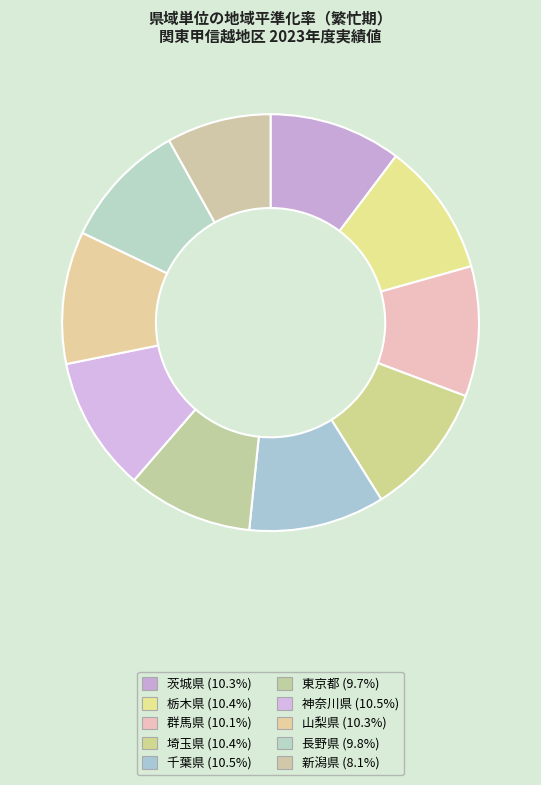

Which slice is the smallest?

新潟県